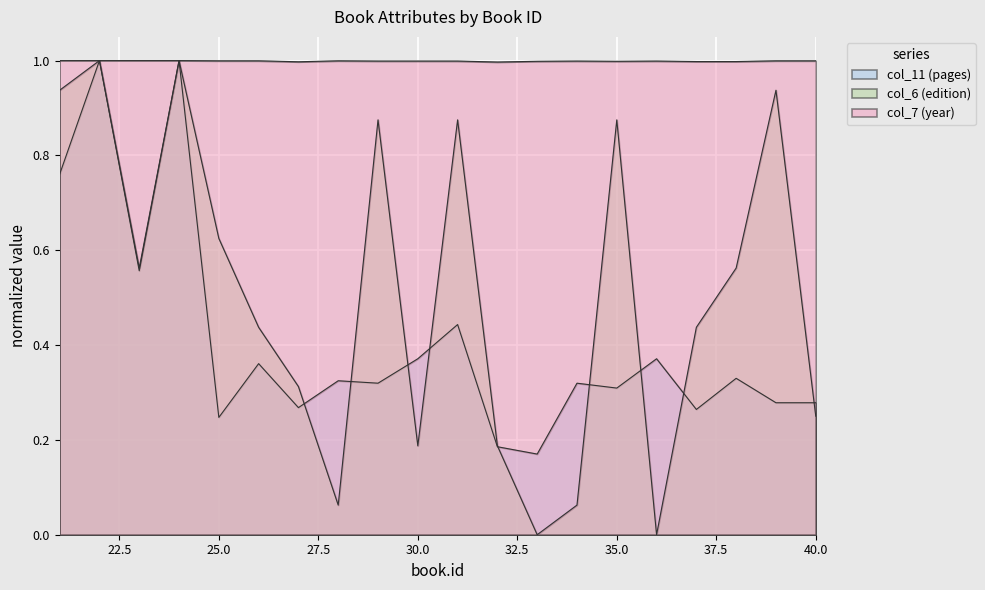

How many lines are shown in the chart?

3